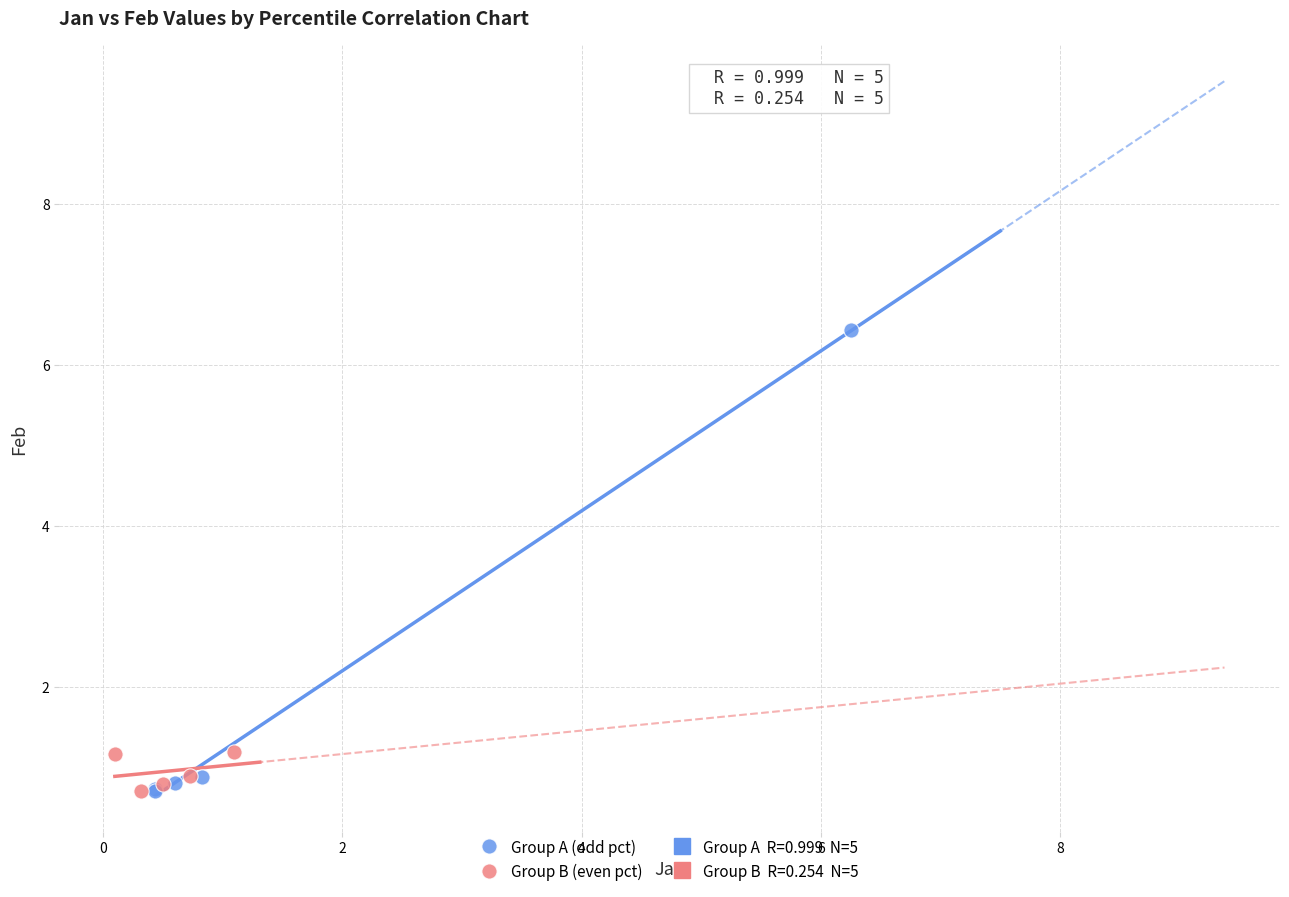

Which series has the largest Y range (max minus min)?

Group A (odd pct)